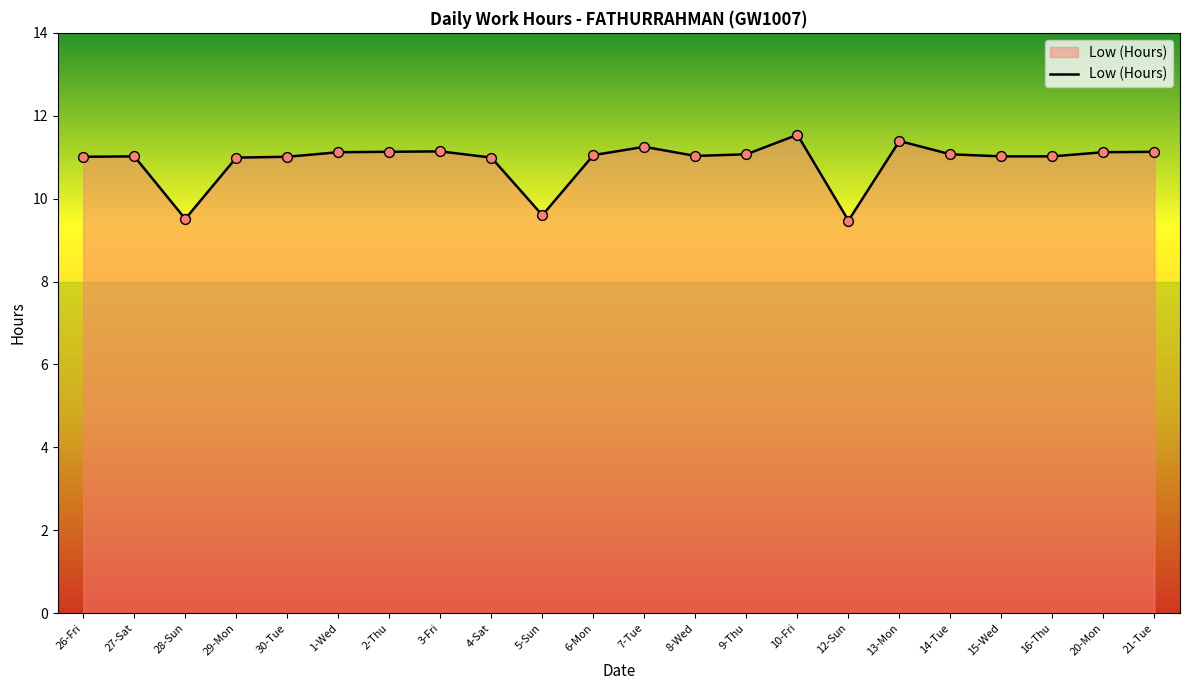

What is the ratio of the value at 15-Wed to the value at 6-Mon?

1.0